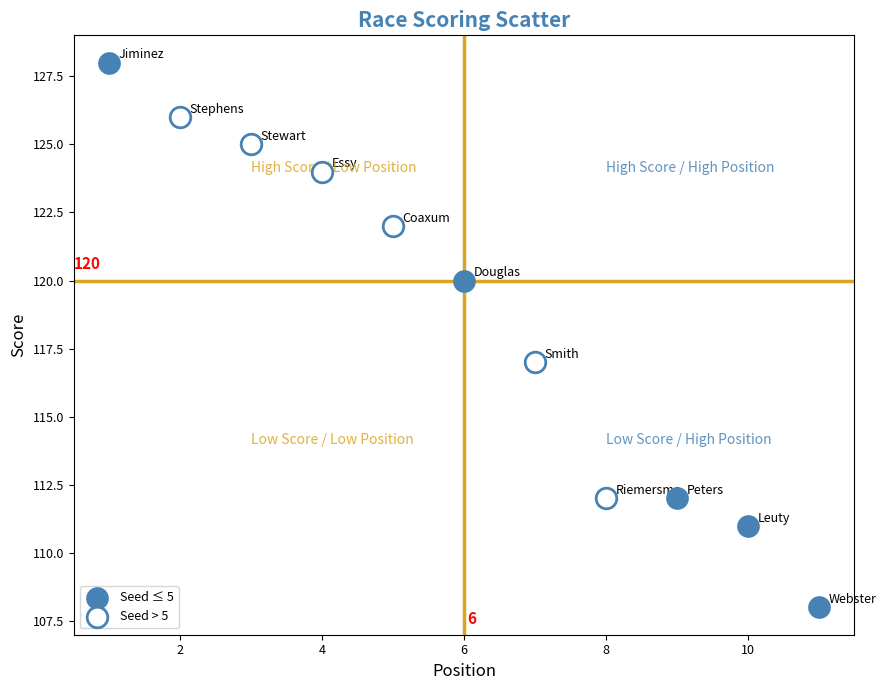

Which series has the largest Y range (max minus min)?

Seed ≤ 5